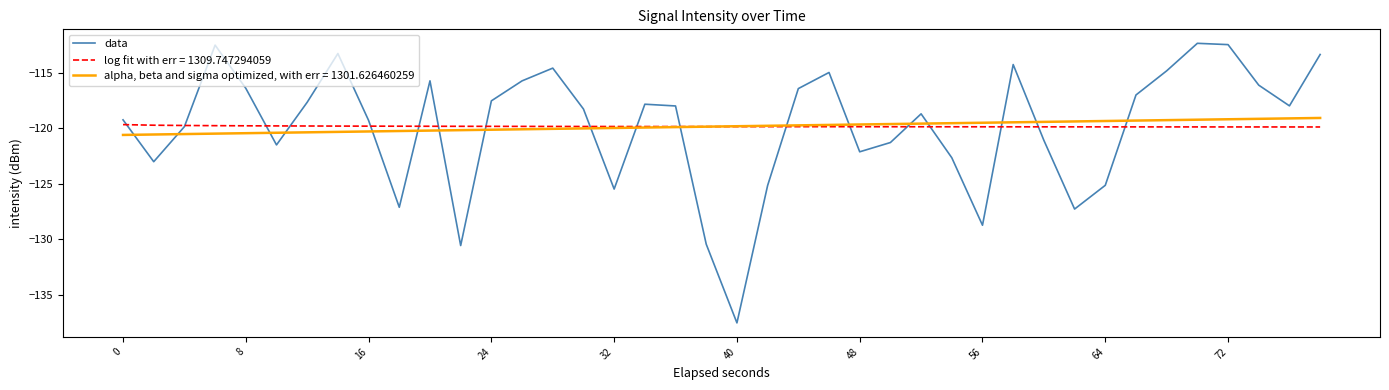

What is the greatest value displayed?

-112.3